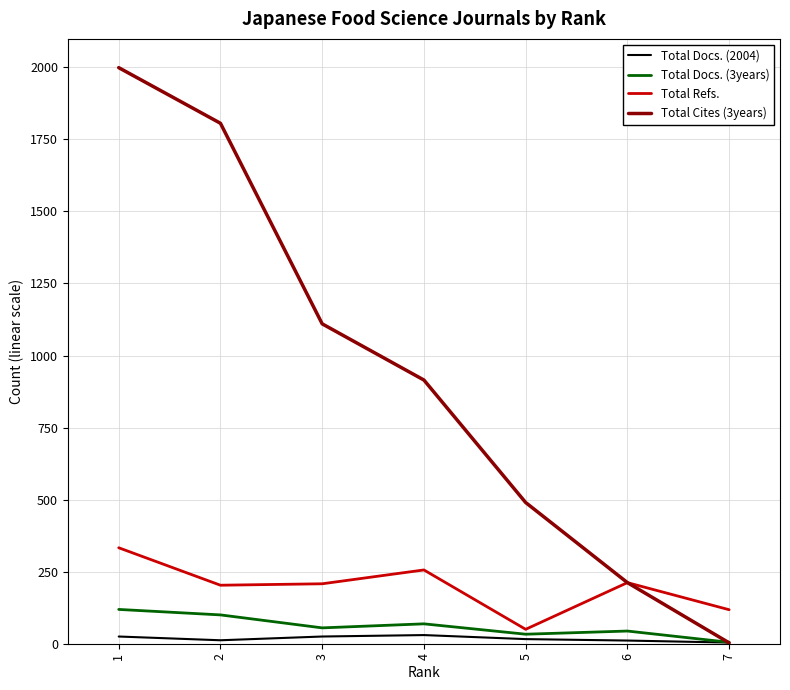

Which series has the largest range (max minus min)?

Total Cites (3years)